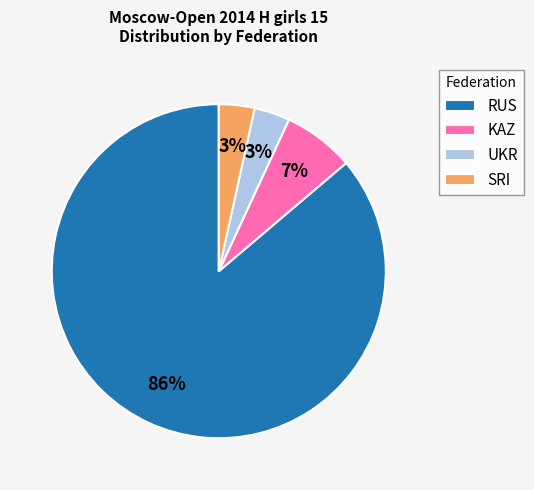

To the nearest percent, what is the average slice percentage?

25%